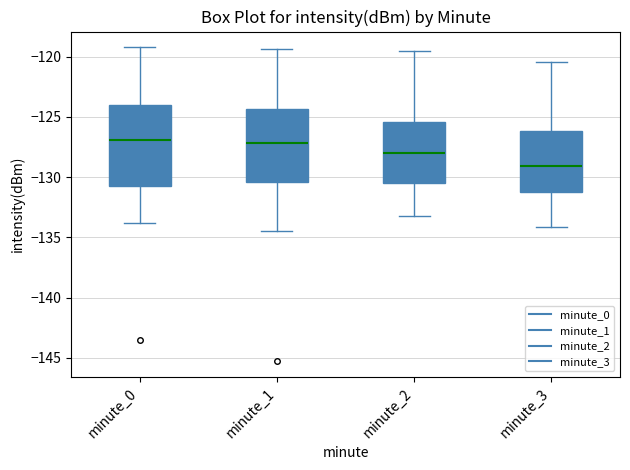

Which box has the lowest median line?

minute_3